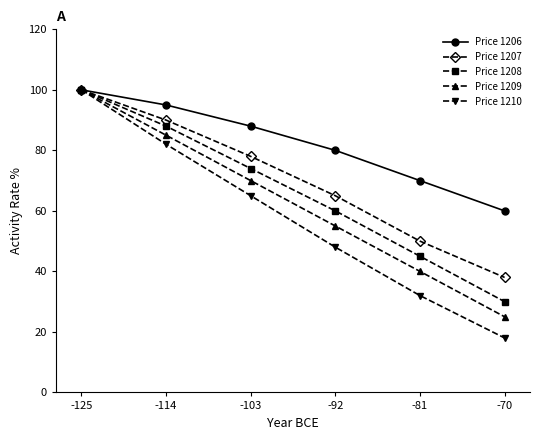

Reading left to right, transcribe all the data shown in this chart.

Price 1206: -125=100	-114=95	-103=88	-92=80	-81=70	-70=60
Price 1207: -125=100	-114=90	-103=78	-92=65	-81=50	-70=38
Price 1208: -125=100	-114=88	-103=74	-92=60	-81=45	-70=30
Price 1209: -125=100	-114=85	-103=70	-92=55	-81=40	-70=25
Price 1210: -125=100	-114=82	-103=65	-92=48	-81=32	-70=18